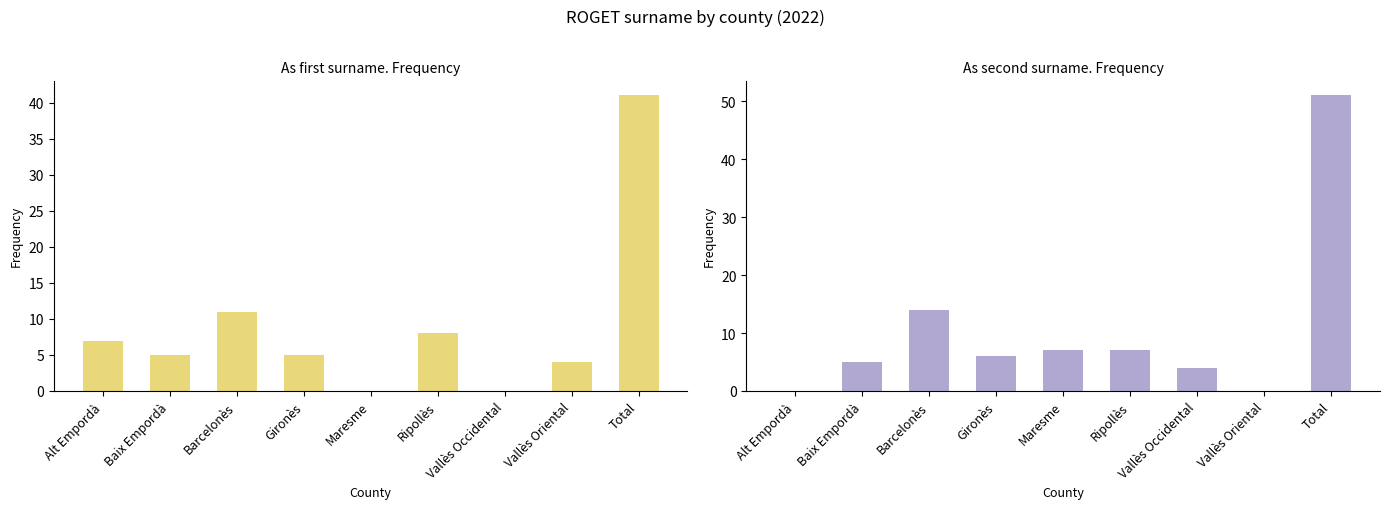

How many positive values does the As second surname. Frequency series have?

7